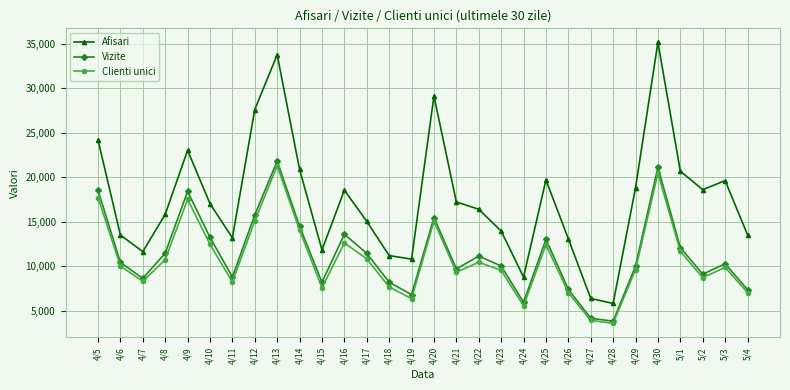

Is the value of Clienti unici at 4/29 greater than the value of Vizite at 4/6?

No